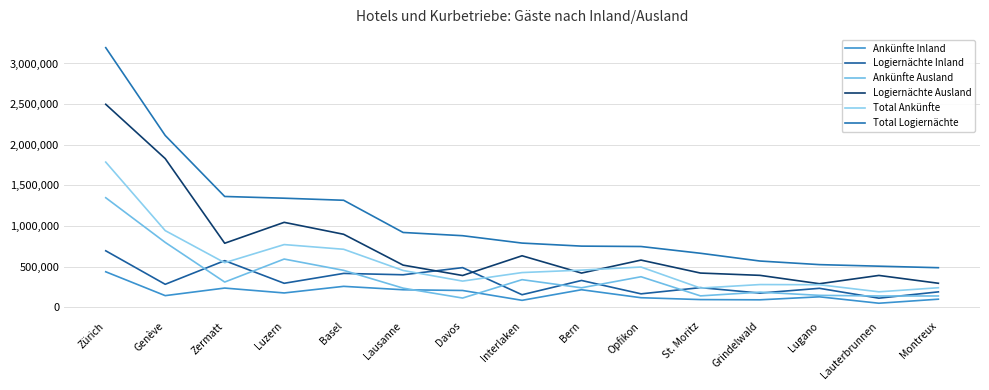

Which series has the largest total across all categories?

Total Logiernächte